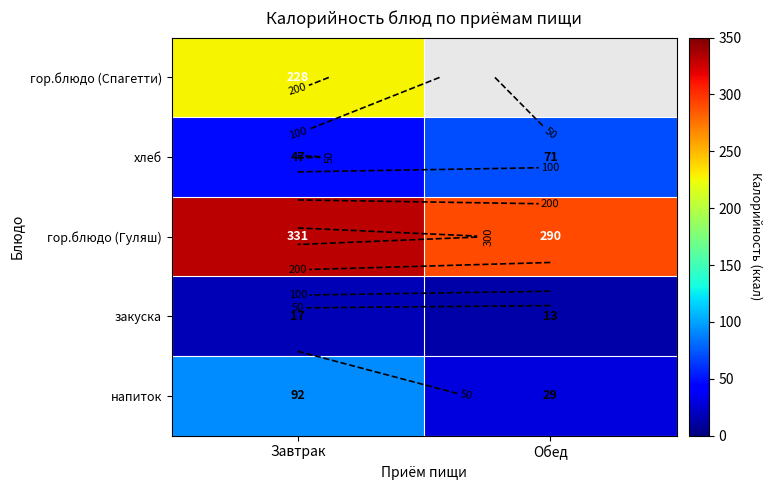

Count the number of data series in this chart.

5